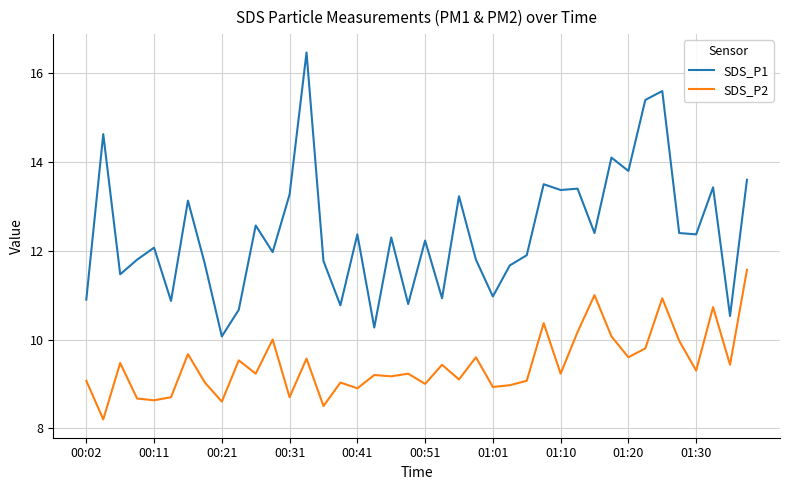

How many lines are shown in the chart?

2